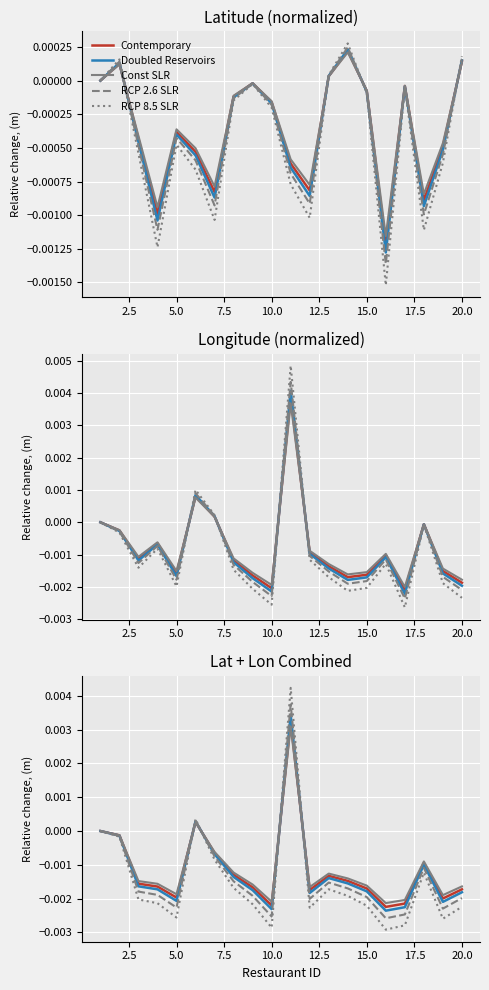

Which series has the widest spread of values?

RCP 8.5 SLR